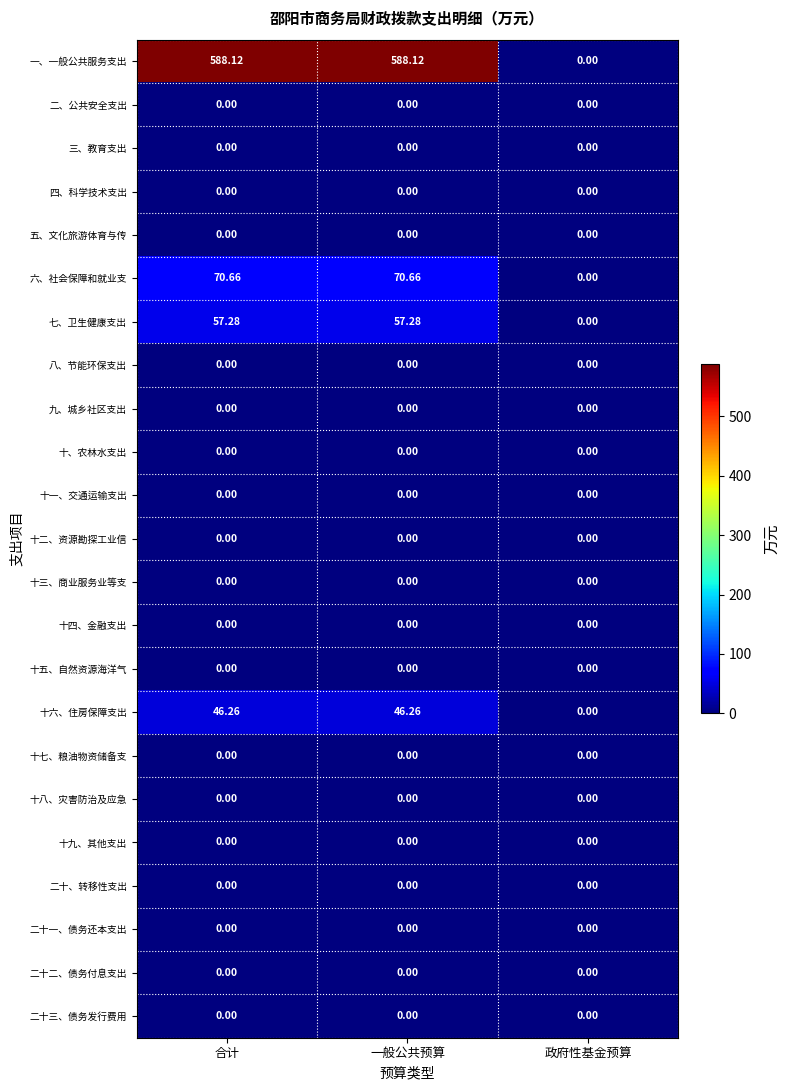

Which series has the largest total across all categories?

一、一般公共服务支出